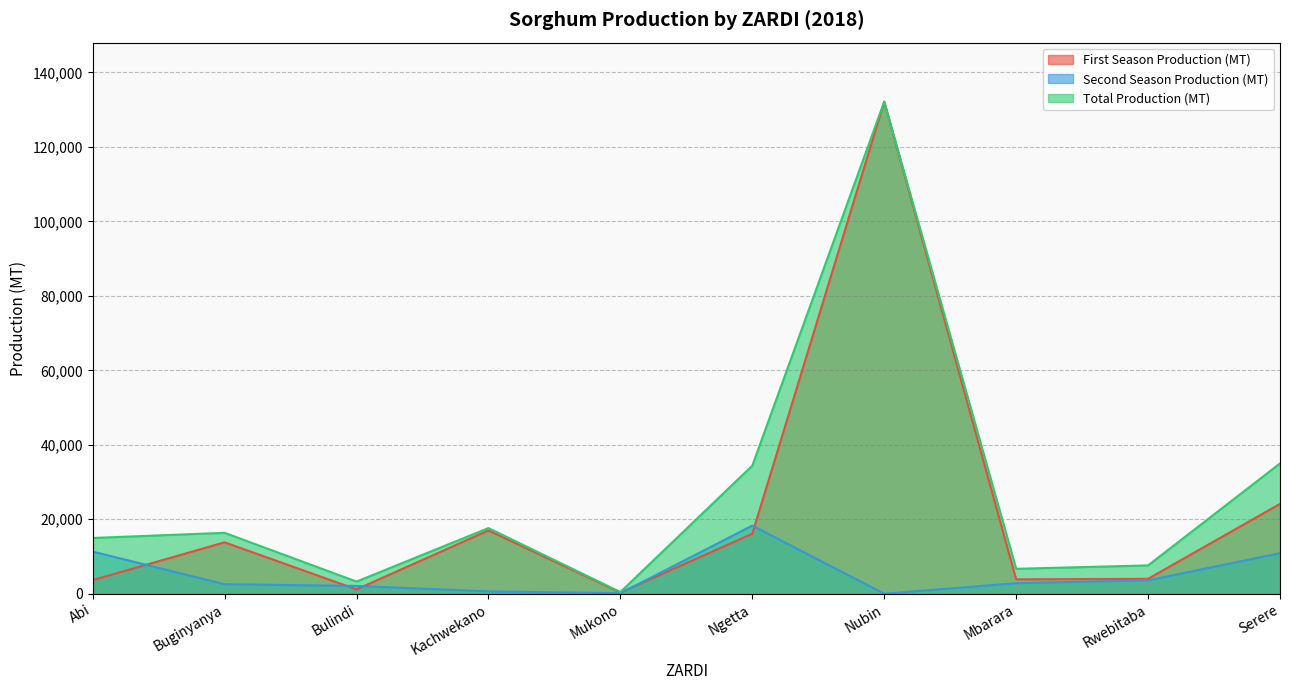

Between Abi and Nubin, which series saw the biggest shift?

First Season Production (MT)